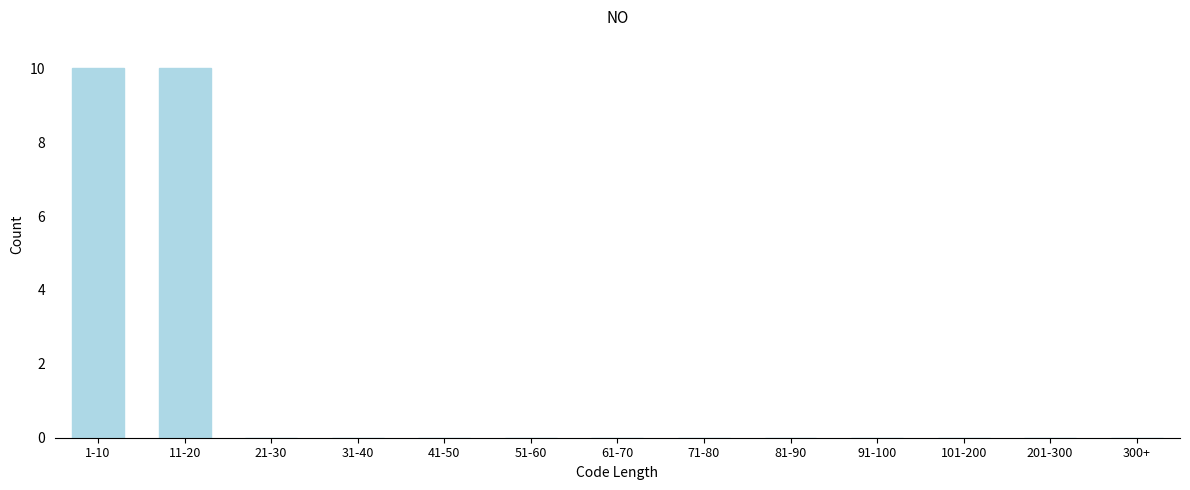

Reading left to right, extract all data points from this chart.

1-10=10	11-20=10	21-30=0	31-40=0	41-50=0	51-60=0	61-70=0	71-80=0	81-90=0	91-100=0	101-200=0	201-300=0	300+=0